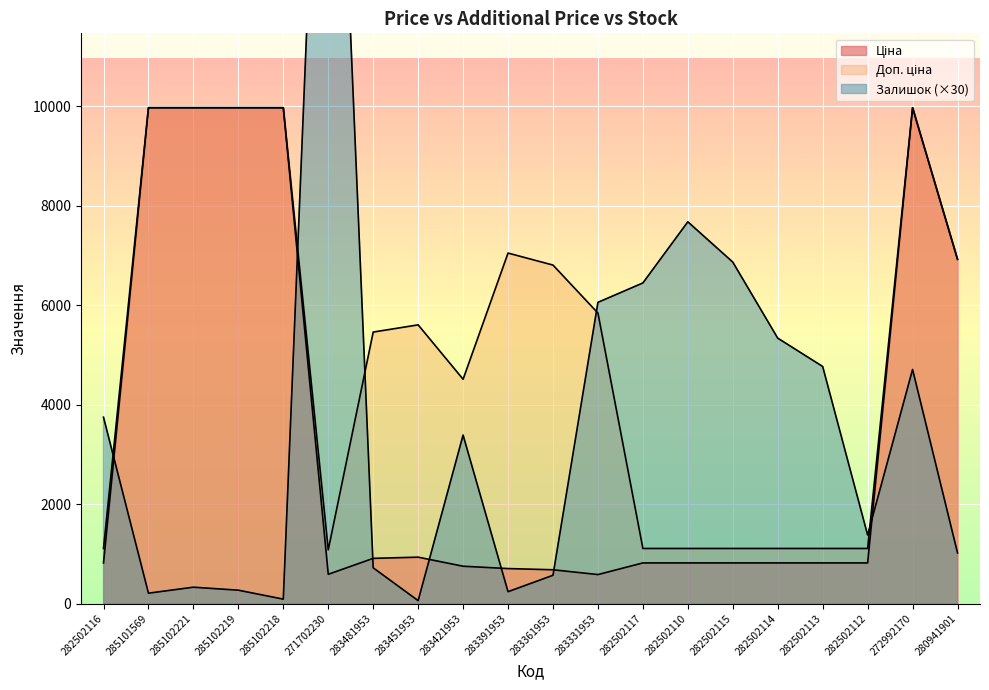

Is it true that Доп. ціна equals 9975.0 at 272992170?

True